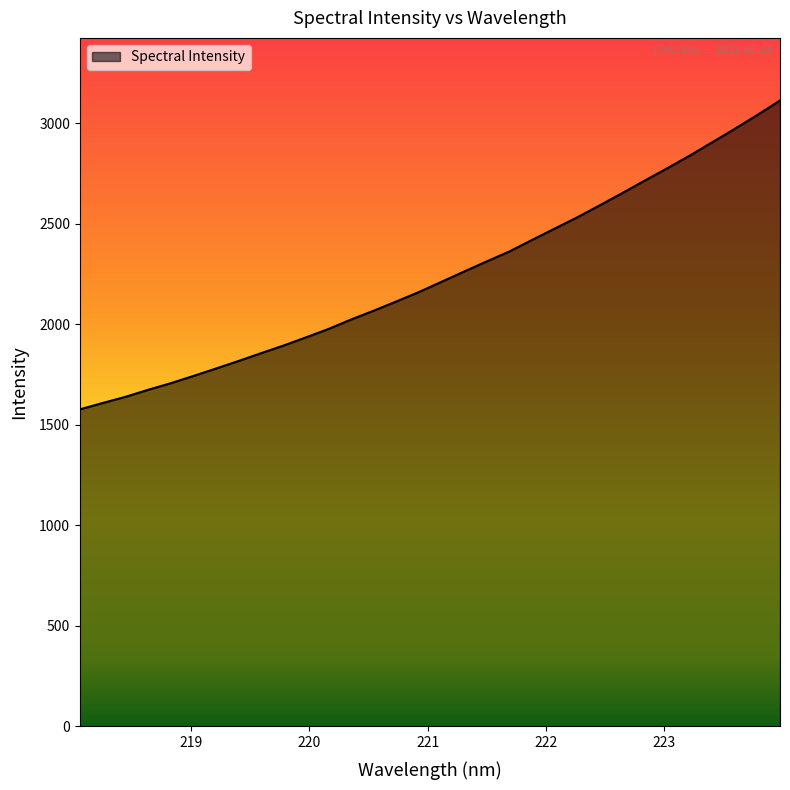

What is the greatest value displayed?

3113.9